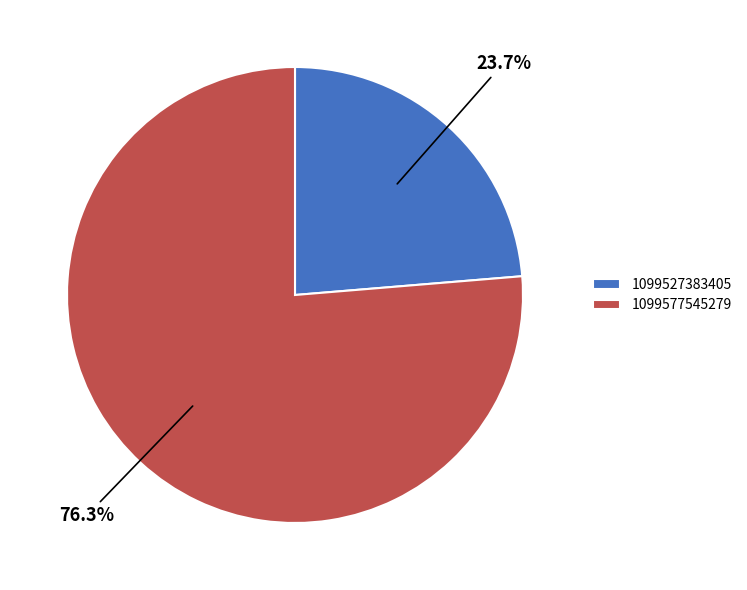

To the nearest percent, what is the average slice percentage?

50%